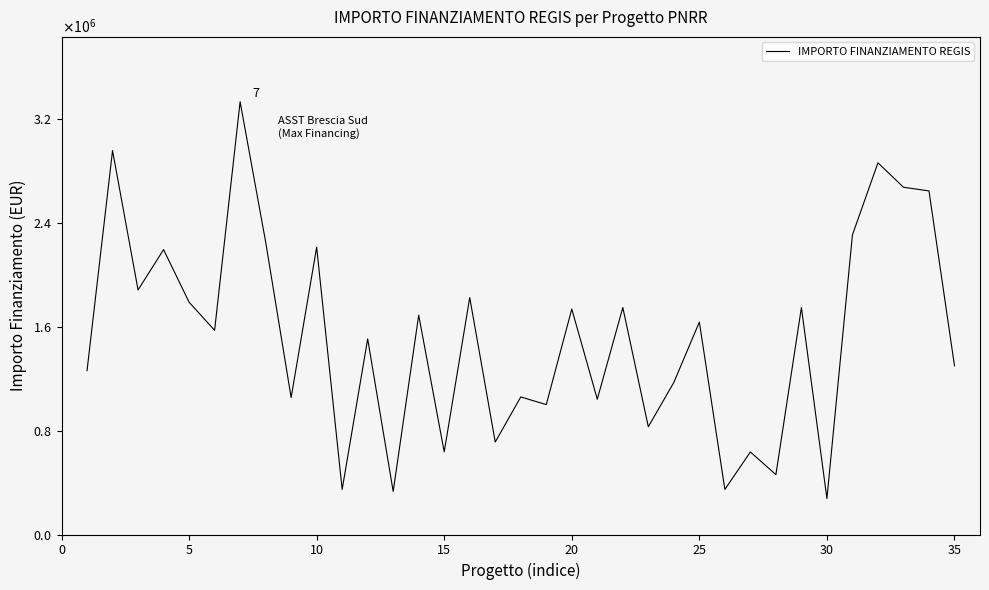

What is the sum of all values?

53068221